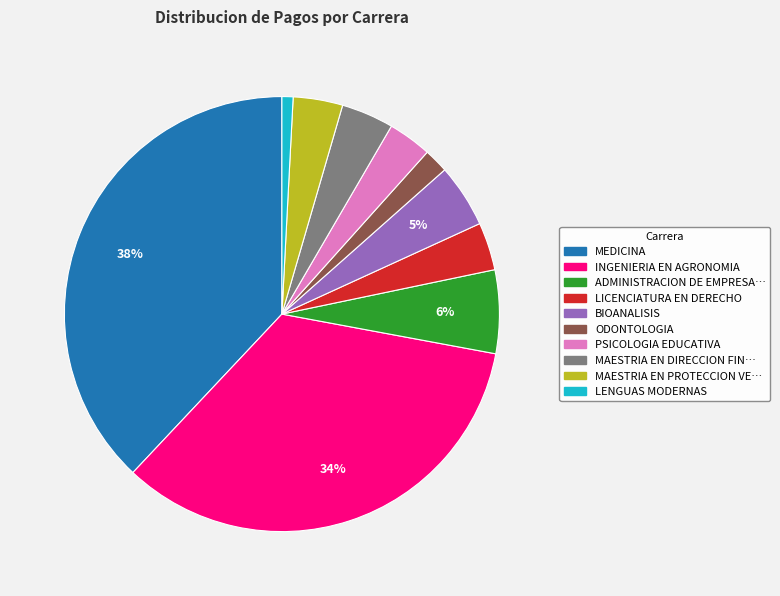

To the nearest percent, what is the average slice percentage?

10%